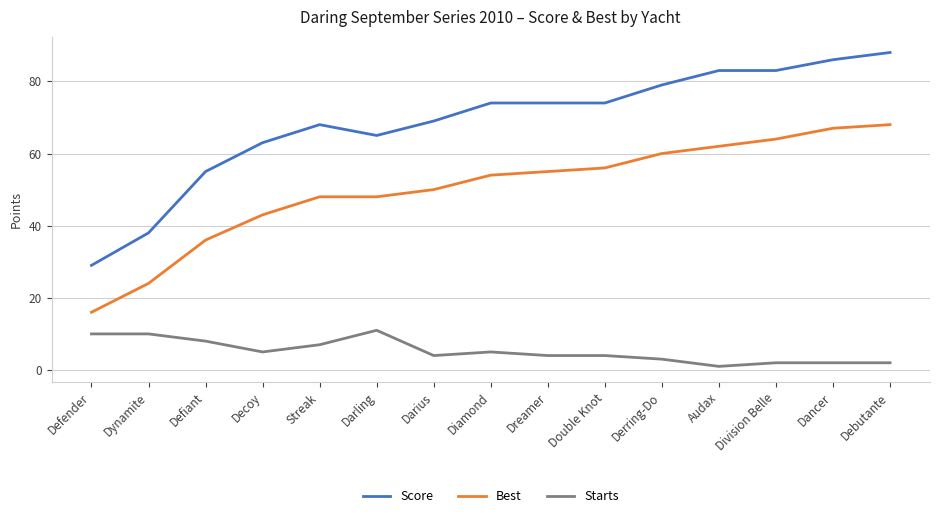

What is the spread (max minus min) of values at Dreamer?

70